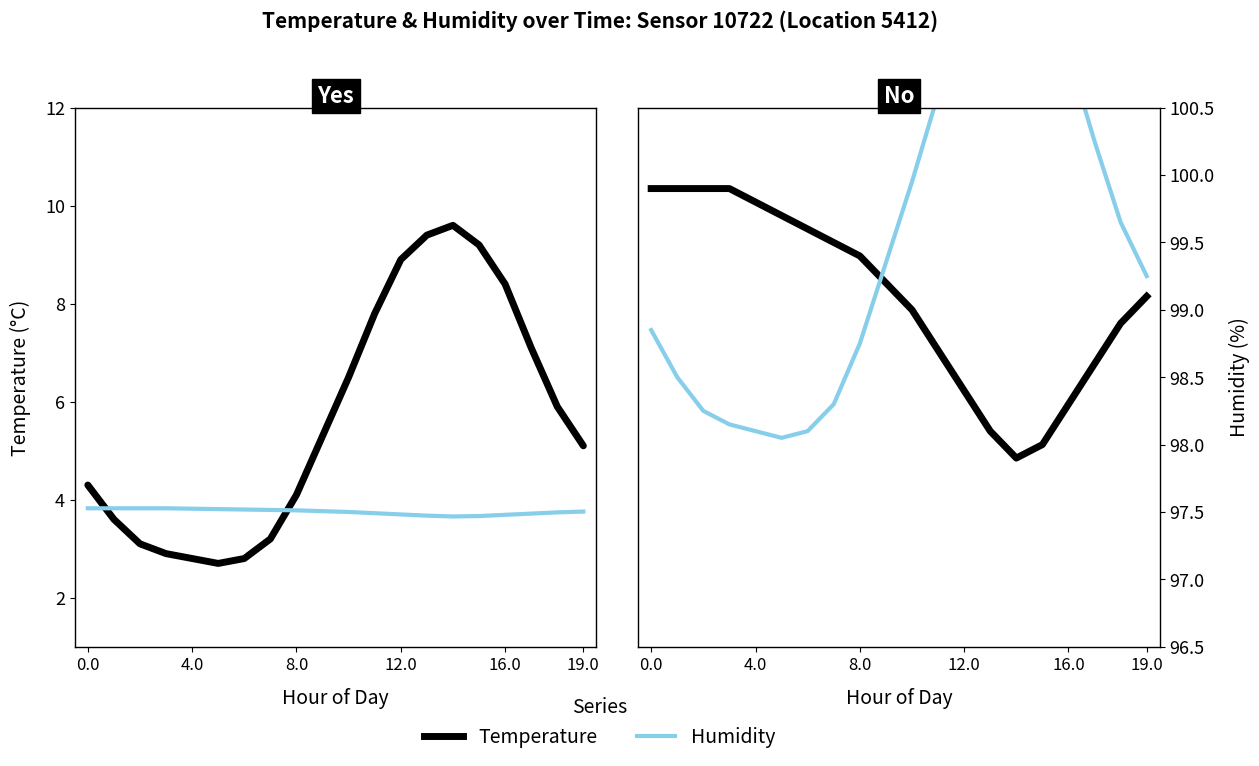

How many interior local peaks does the temp (scaled) series have?

1